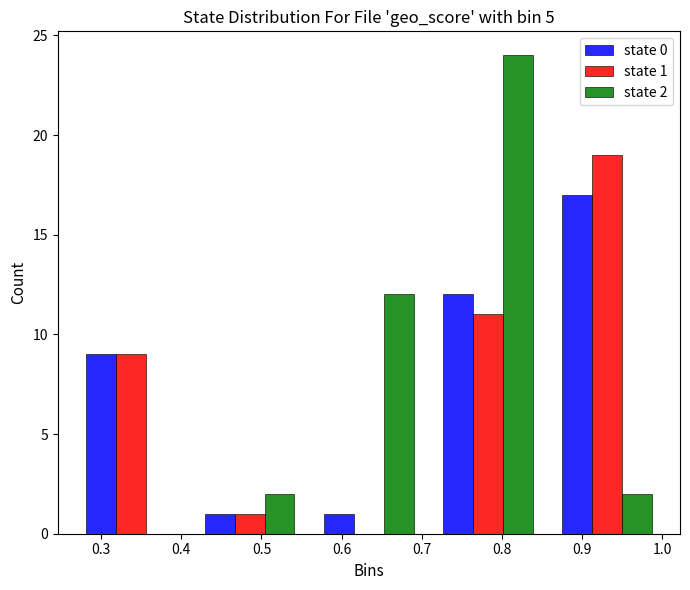

In the state 2 series, which range on the x-axis has the tallest bar?

0.71 to 0.86